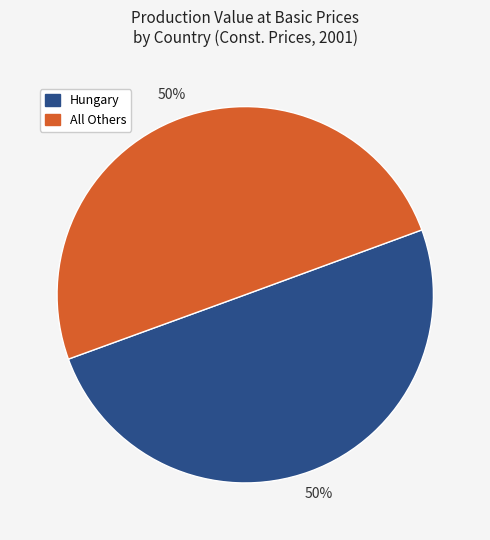

To the nearest percent, what is the difference between the largest and smallest slice percentages?

0%